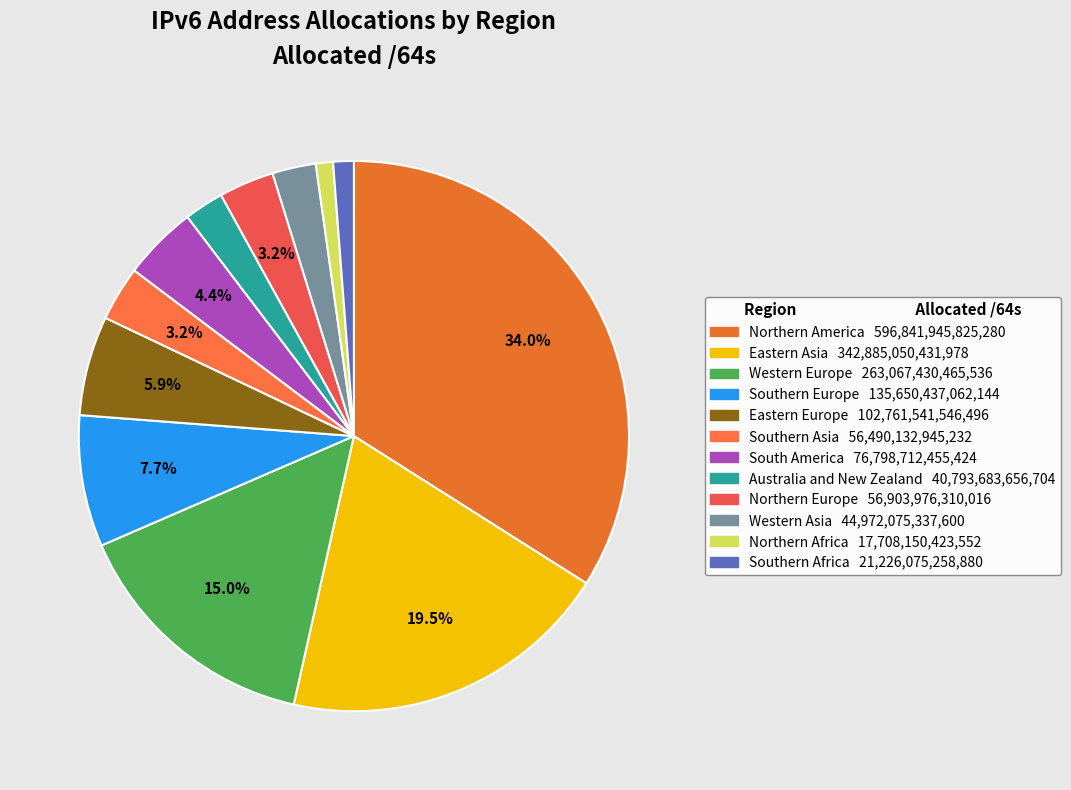

Rank the categories by value from highest to lowest.

Northern America, Eastern Asia, Western Europe, Southern Europe, Eastern Europe, South America, Northern Europe, Southern Asia, Western Asia, Australia and New Zealand, Southern Africa, Northern Africa